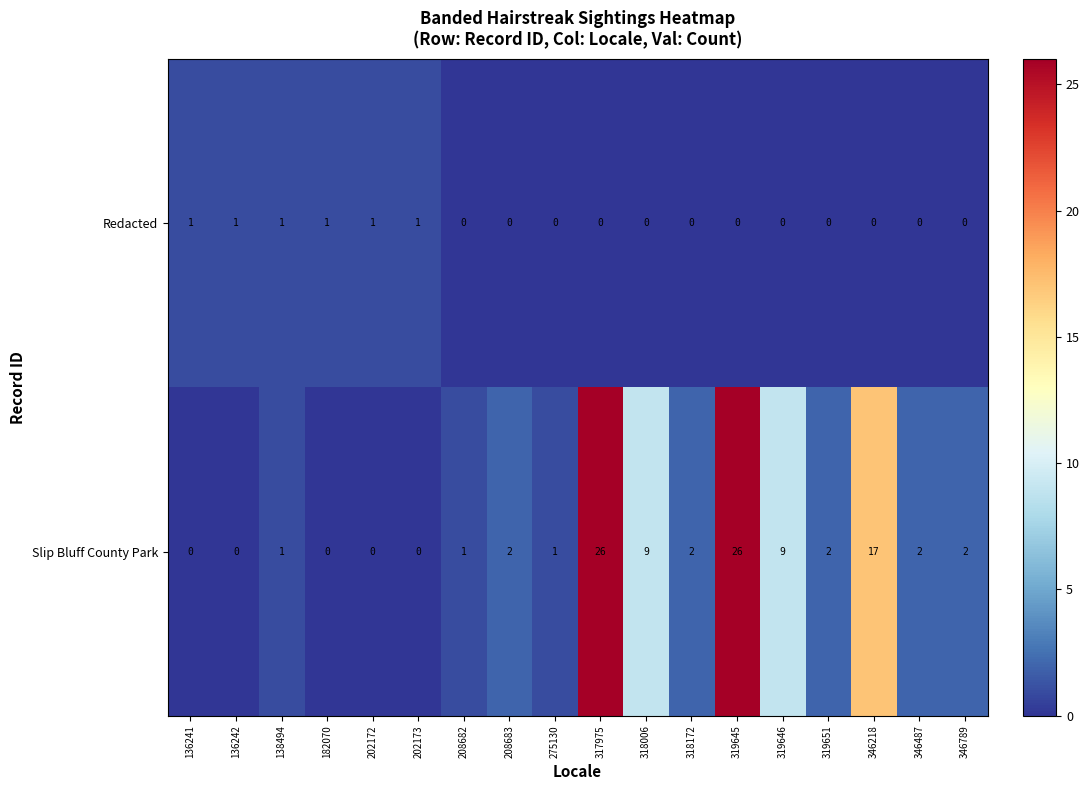

What is the difference between the highest and lowest values at 136242?

1